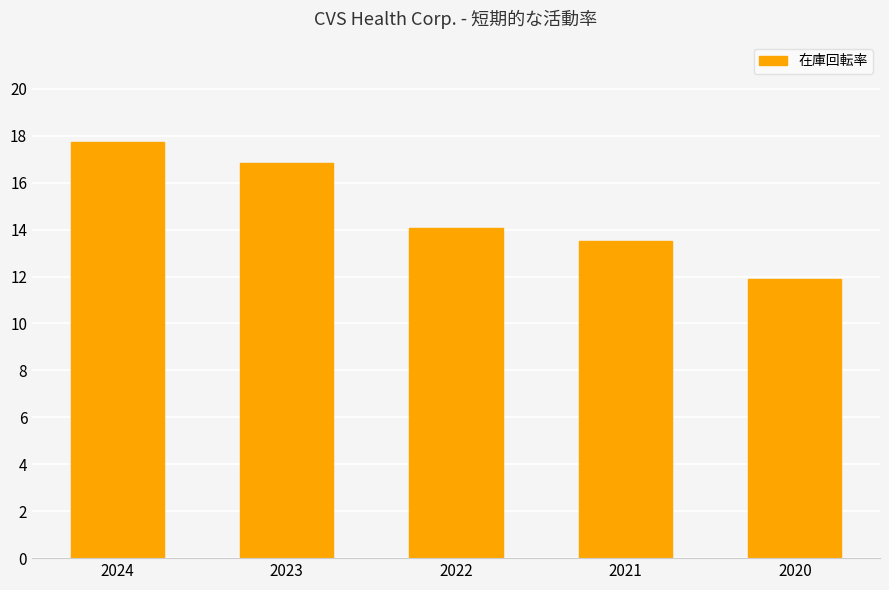

What is the smallest value displayed?

11.9